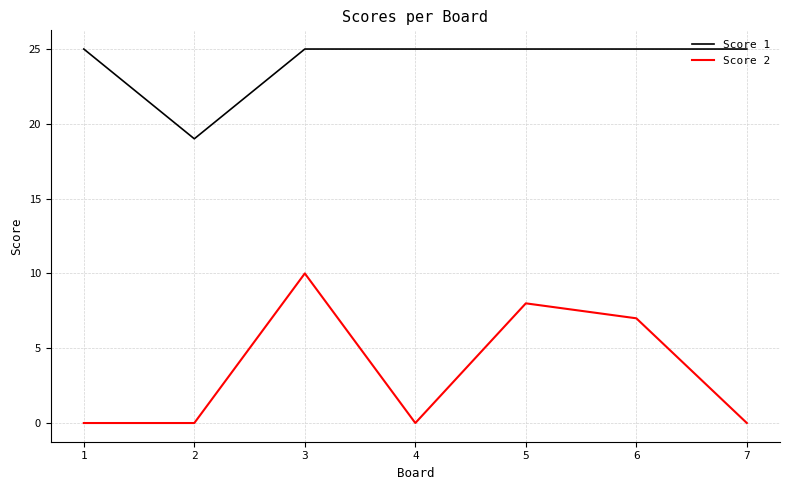

Reading right to left, list all the values displayed in this chart.

Score 1: 7=25	6=25	5=25	4=25	3=25	2=19	1=25
Score 2: 7=0	6=7	5=8	4=0	3=10	2=0	1=0